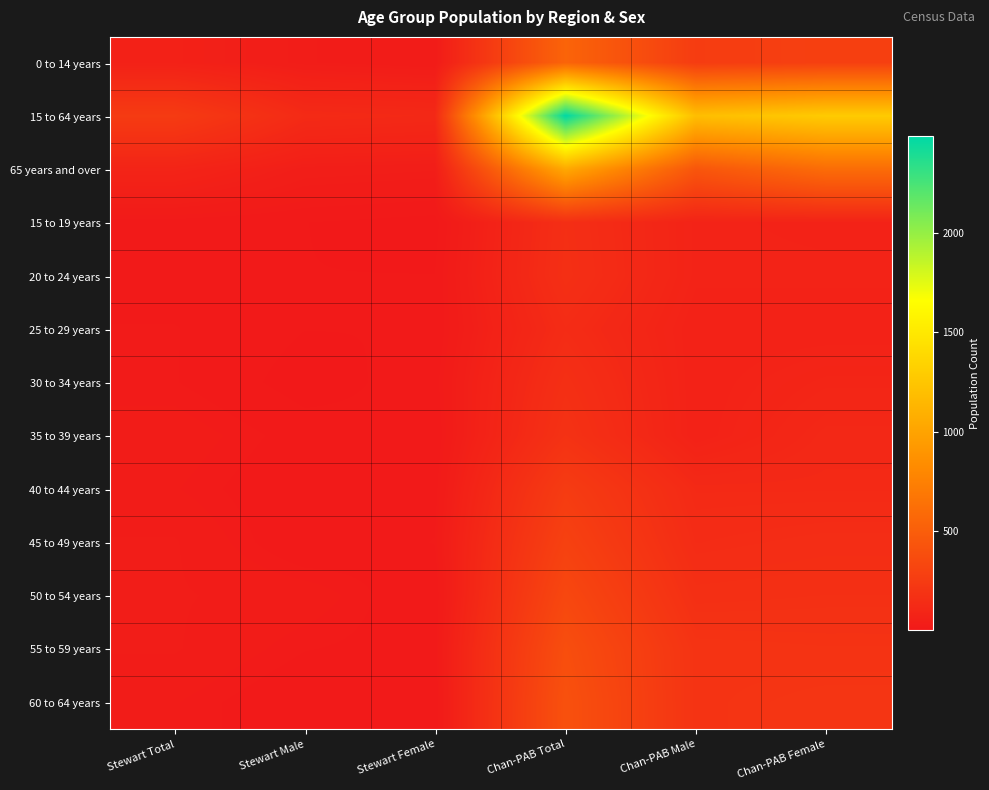

Which series has the largest total across all categories?

15 to 64 years